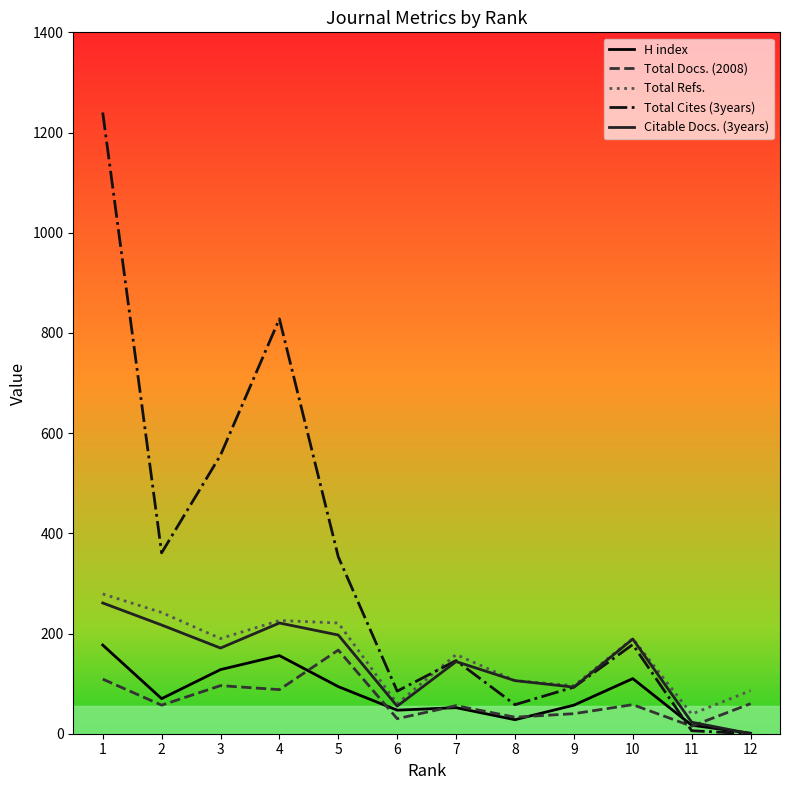

What is the greatest value displayed?

1240